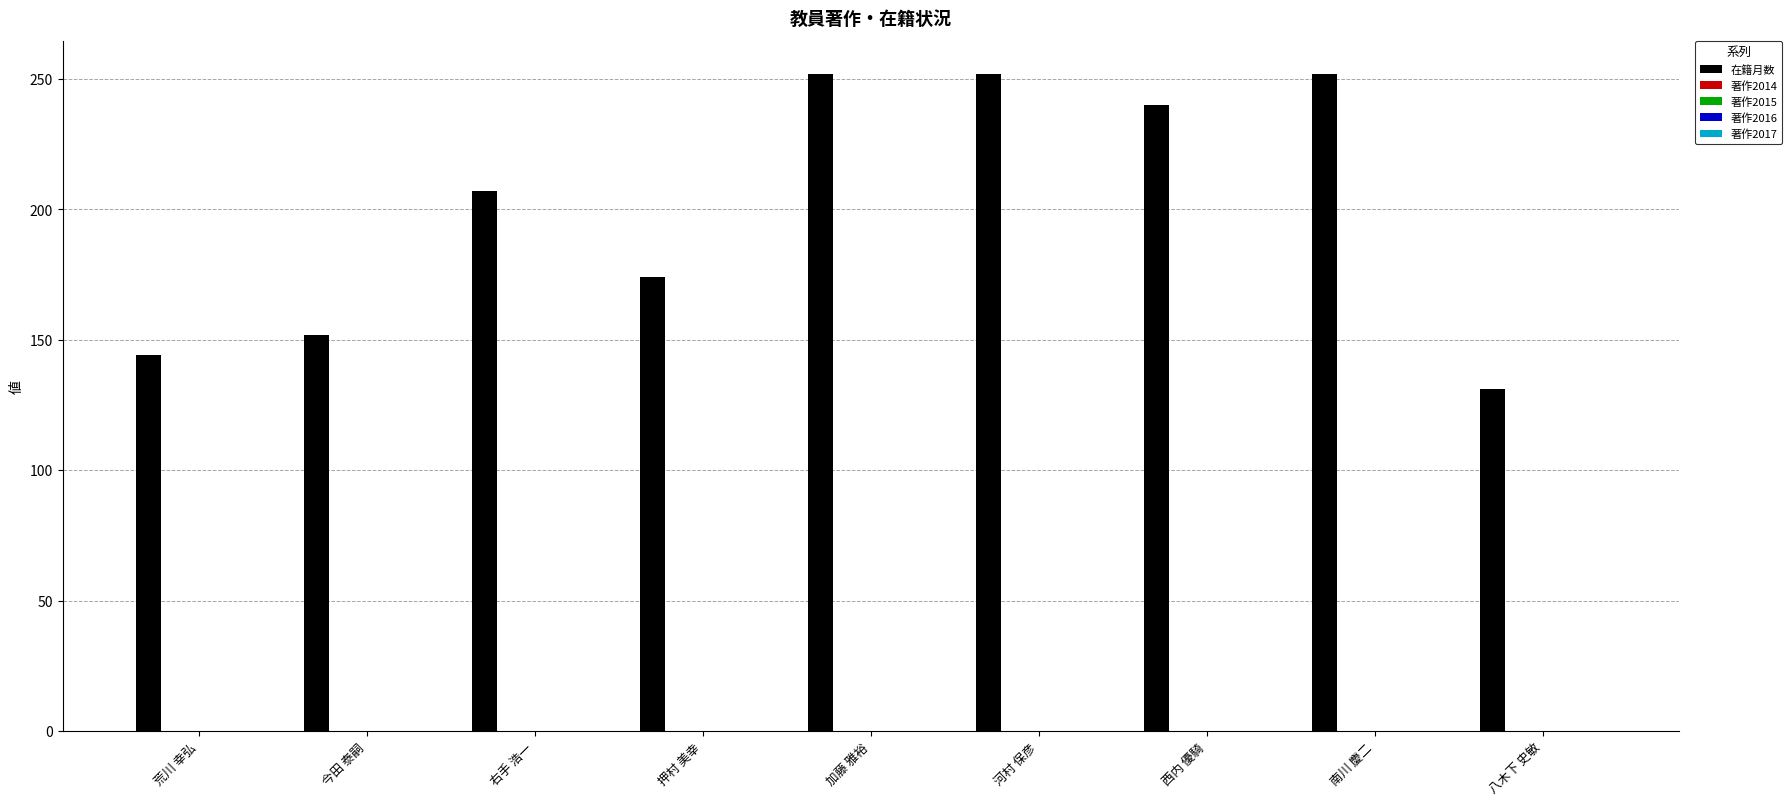

Reading left to right, transcribe all the data shown in this chart.

144	152	207	174	252	252	240	252	131